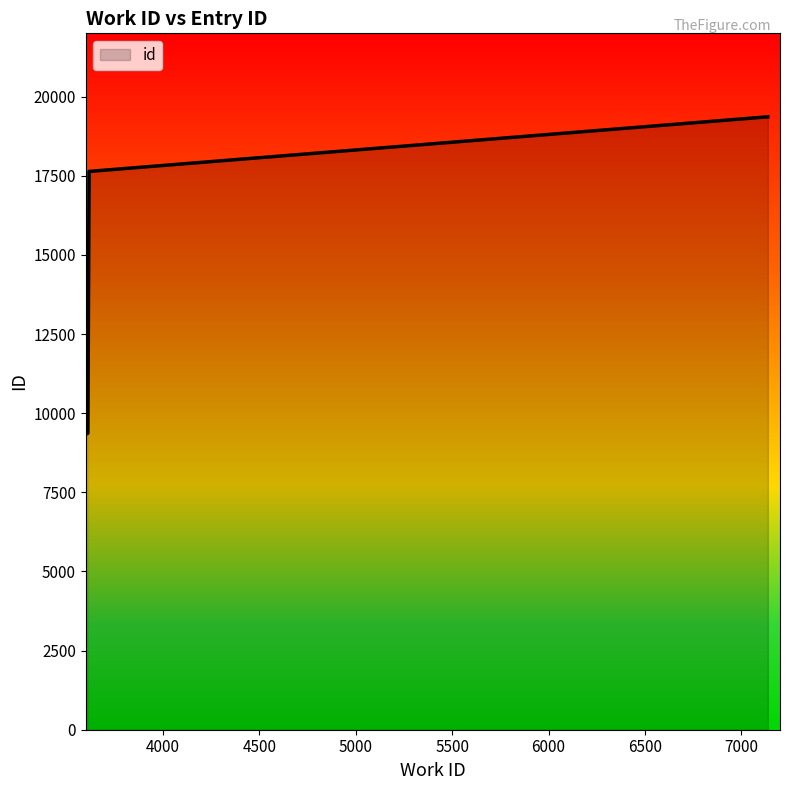

What is the smallest value displayed?

9356